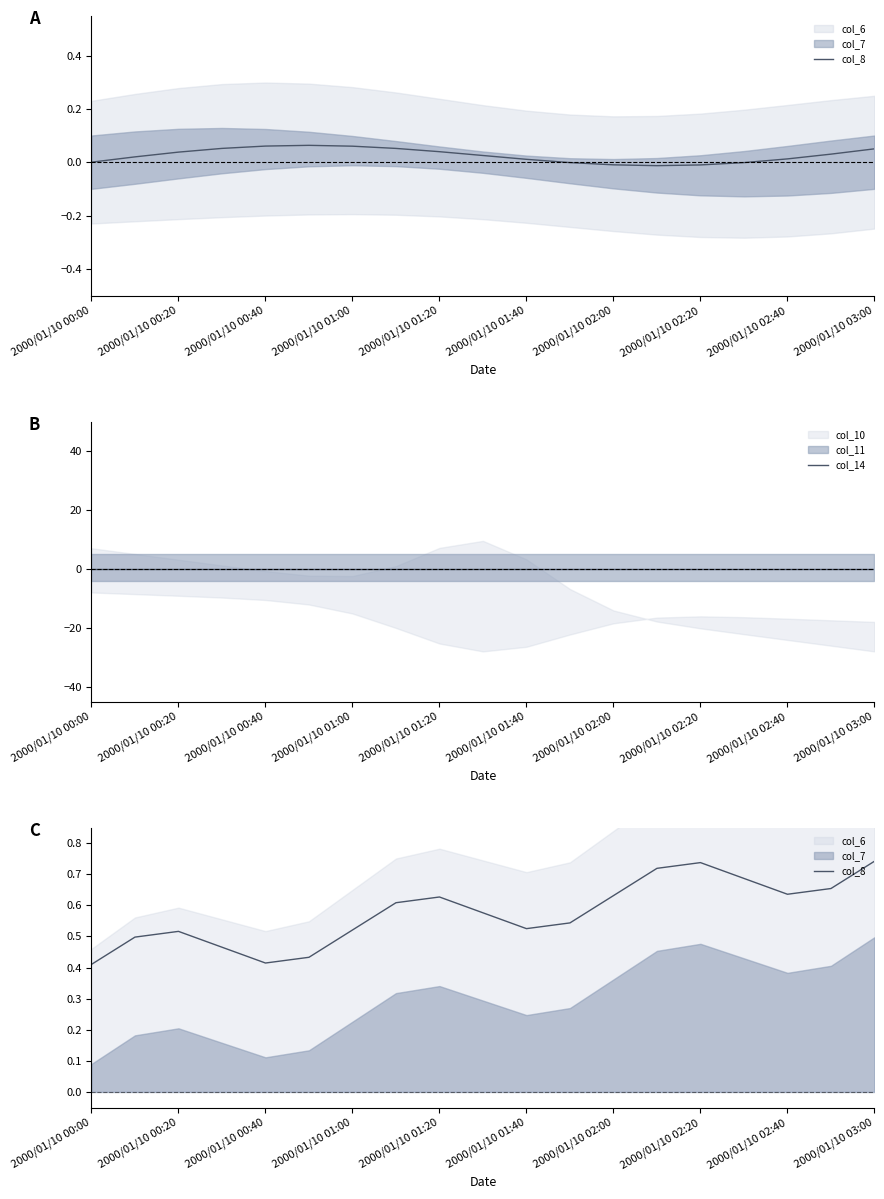

True or false: col_8 has more than 1 interior local peaks.

True